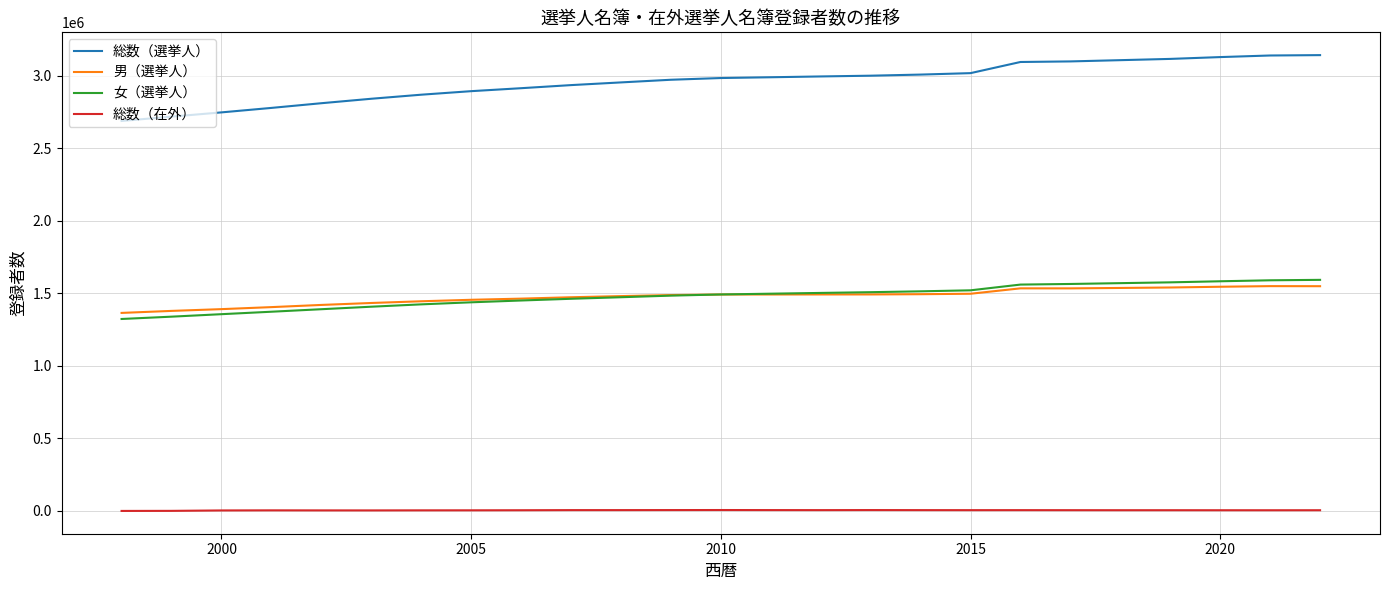

Which series has the largest total across all categories?

総数（選挙人）